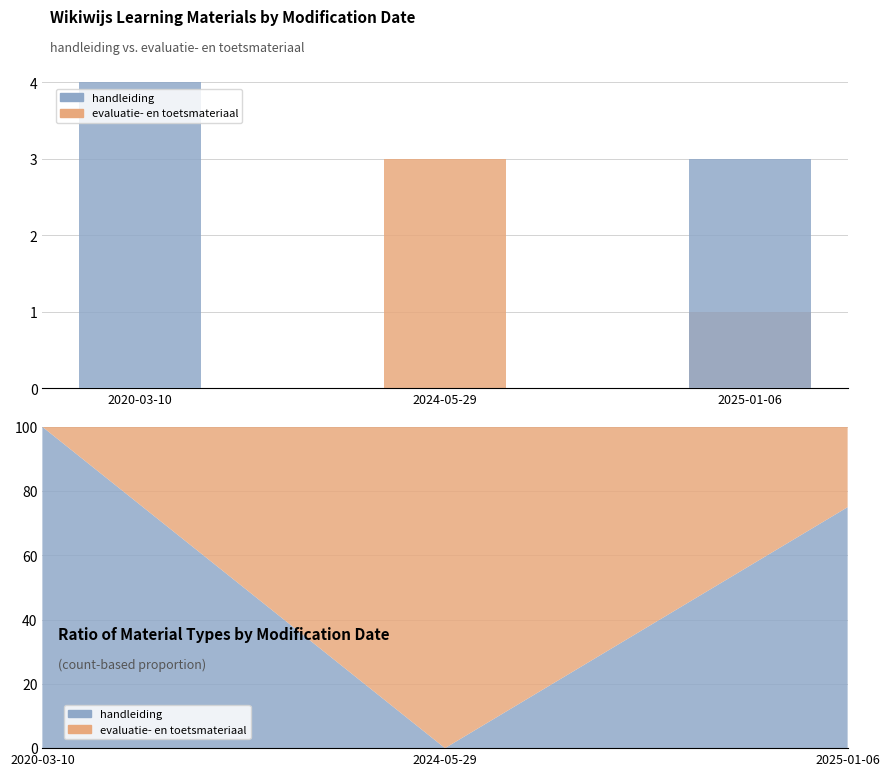

Rank the series by their maximum value, from lowest to highest.

evaluatie- en toetsmateriaal, handleiding